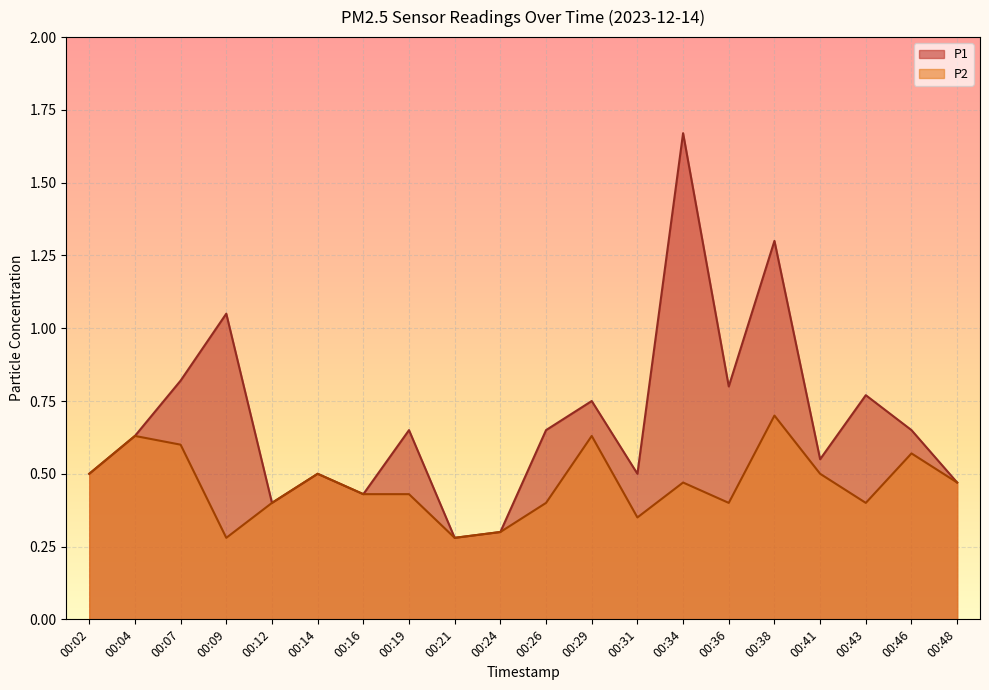

True or false: P2 and P1 intersect in this chart.

False